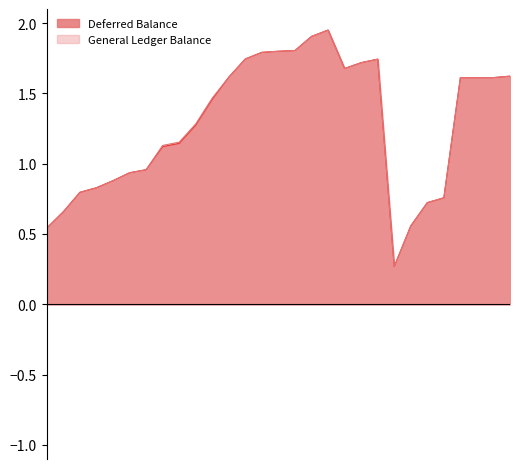

Reading left to right, list all the values displayed in this chart.

Deferred Balance: 2016-11=0.5	2016-12=0.7	2017-01=0.8	2017-02=0.8	2017-03=0.9	2017-04=0.9	2017-05=1.0	2017-06=1.1	2017-07=1.1	2017-08=1.3	2017-09=1.5	2017-10=1.6	2017-11=1.7	2017-12=1.8	2018-01=1.8	2018-02=1.8	2018-03=1.9	2018-04=1.9	2018-05=1.7	2018-06=1.7	2018-07=1.7	2018-08=0.3	2018-09=0.6	2018-10=0.7	2018-11=0.8	2018-12=1.6	2019-01=1.6	2019-02=1.6	2019-03=1.6
General Ledger Balance: 2016-11=0.5	2016-12=0.7	2017-01=0.8	2017-02=0.8	2017-03=0.9	2017-04=0.9	2017-05=1.0	2017-06=1.1	2017-07=1.2	2017-08=1.3	2017-09=1.5	2017-10=1.6	2017-11=1.7	2017-12=1.8	2018-01=1.8	2018-02=1.8	2018-03=1.9	2018-04=1.9	2018-05=1.7	2018-06=1.7	2018-07=1.7	2018-08=0.3	2018-09=0.6	2018-10=0.7	2018-11=0.8	2018-12=1.6	2019-01=1.6	2019-02=1.6	2019-03=1.6